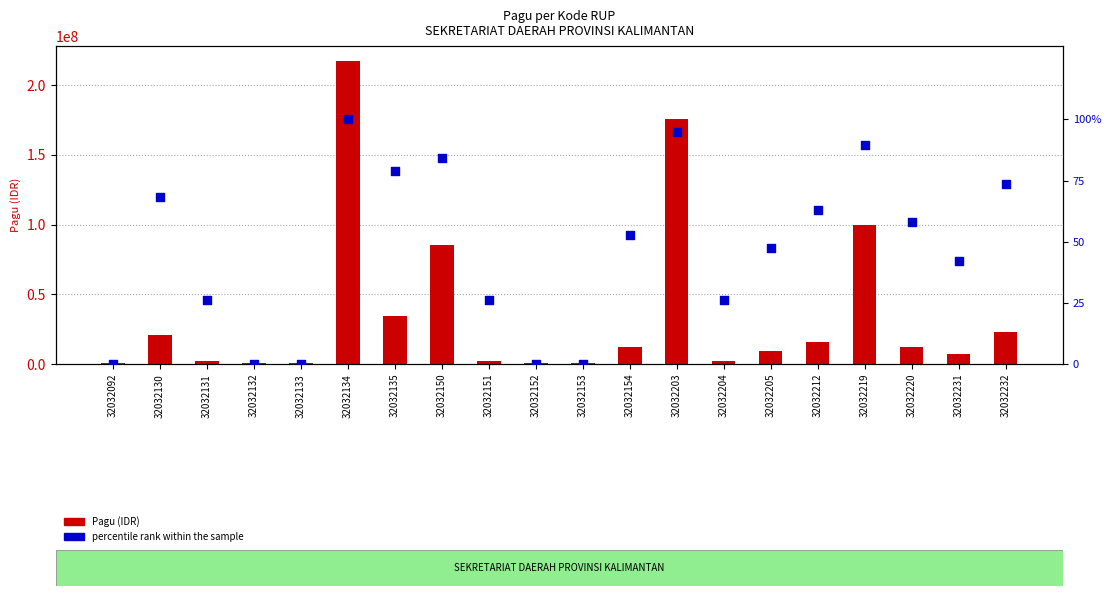

Which series has the largest total across all categories?

Pagu (IDR)